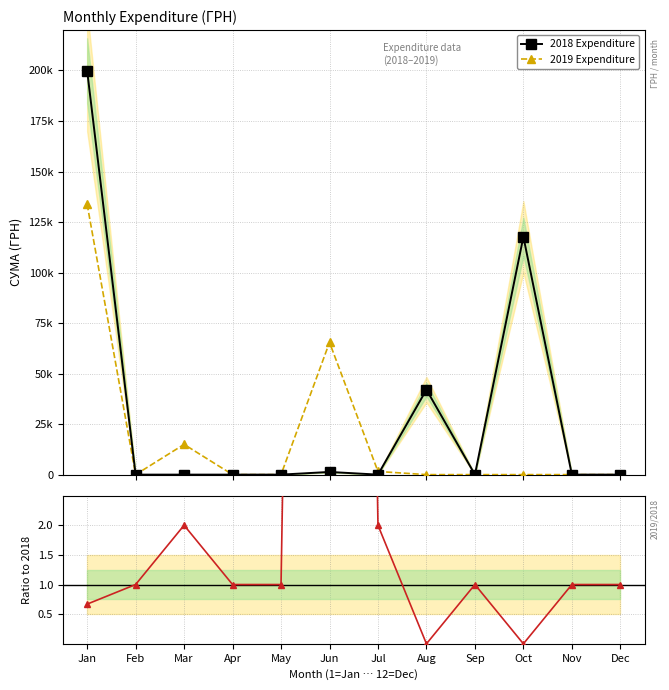

The Ratio 2019/2018 series shows 0.7 at Jan. True or false?

True